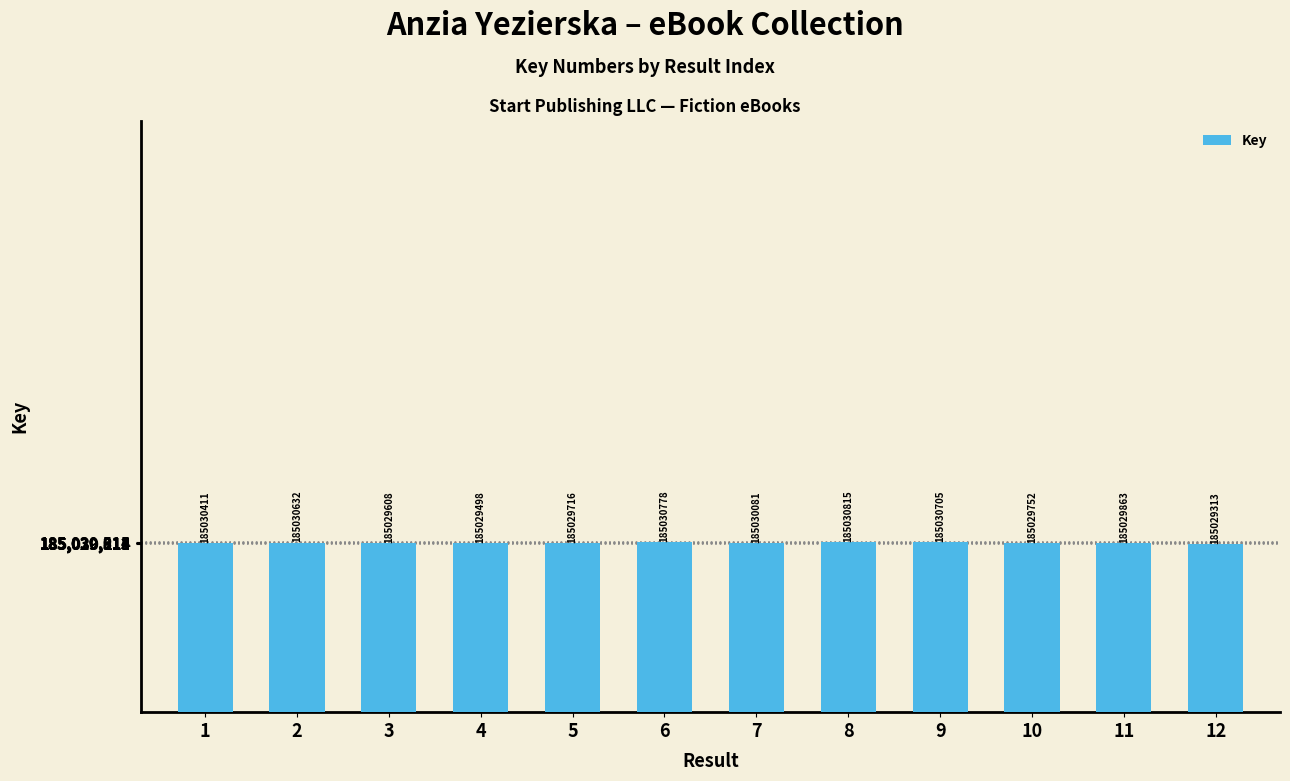

At which category does the chart reach its peak across all series?

8